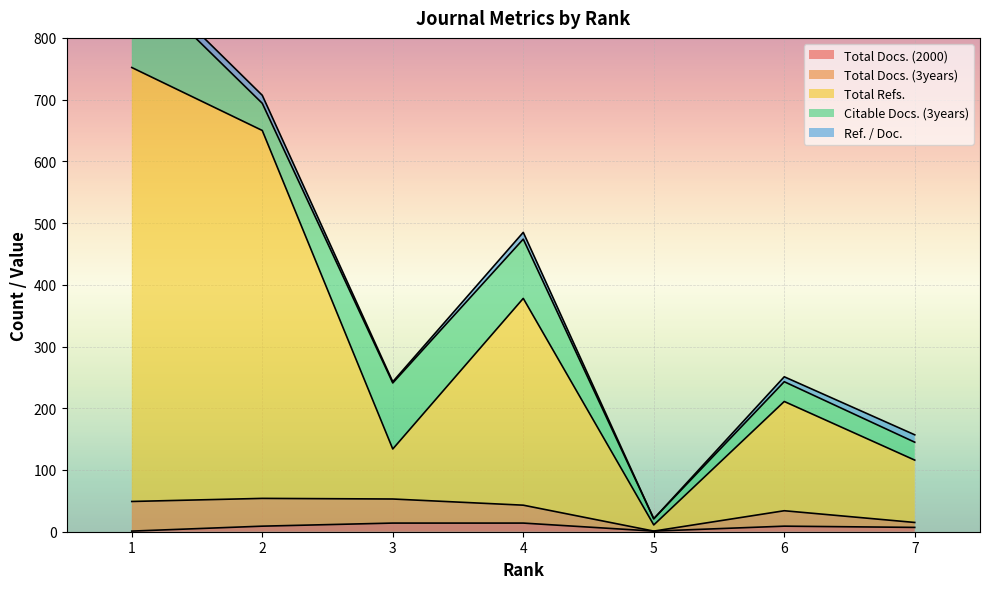

At which category does Total Docs. (3years) reach its first local peak?

6